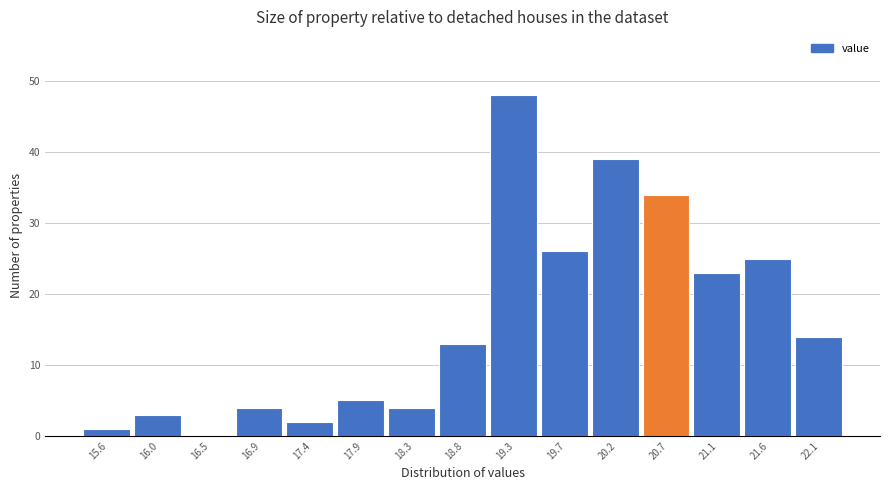

Reading right to left, what are all the values shown in this chart?

22.1=14	21.6=25	21.1=23	20.7=34	20.2=39	19.7=26	19.3=48	18.8=13	18.3=4	17.9=5	17.4=2	16.9=4	16.5=0	16.0=3	15.6=1